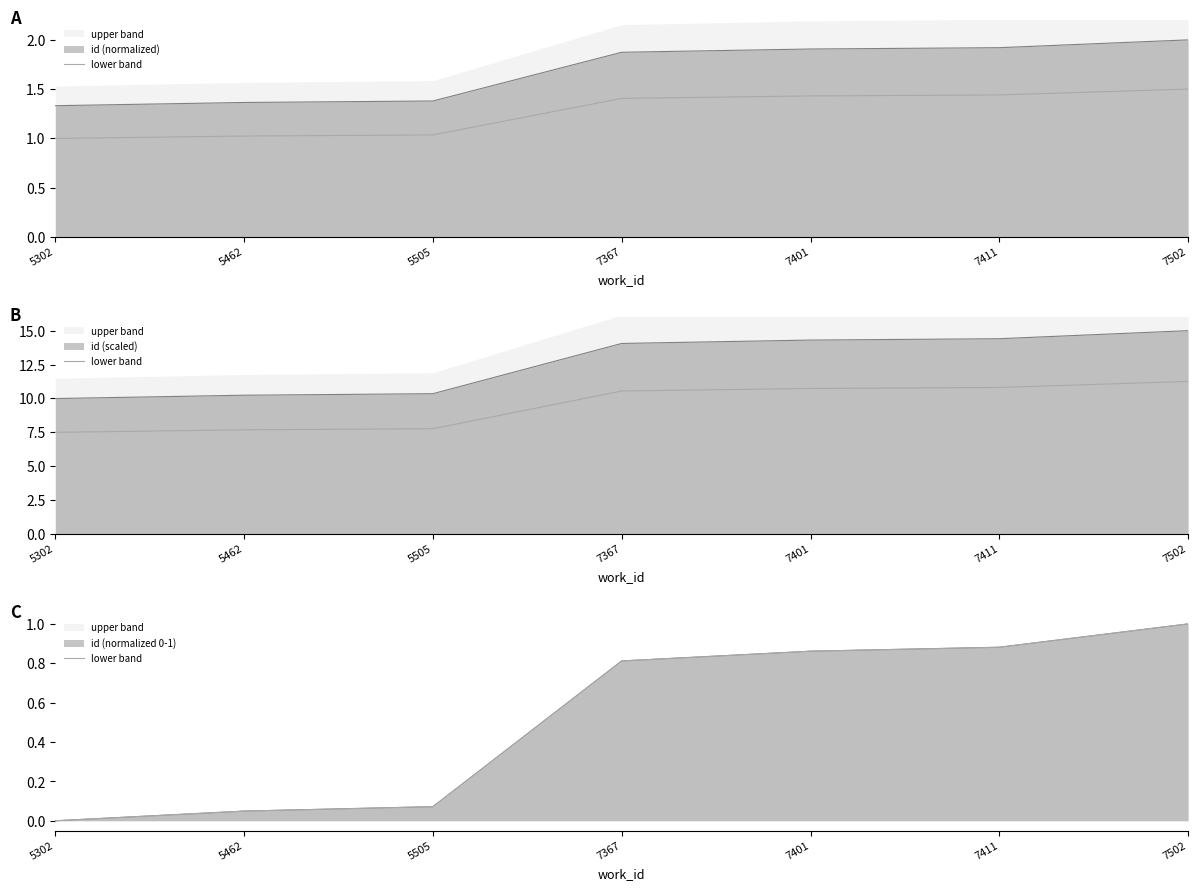

True or false: there are more than 2 points higher than both neighbors.

False